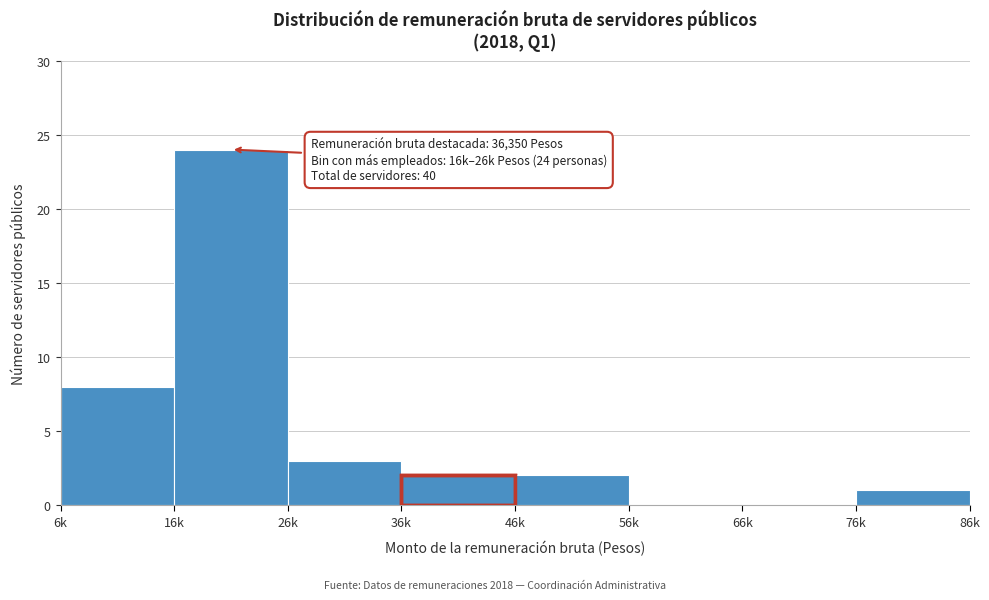

Reading right to left, what are all the values shown in this chart?

76k=1	66k=0	56k=0	46k=2	36k=2	26k=3	16k=24	6k=8